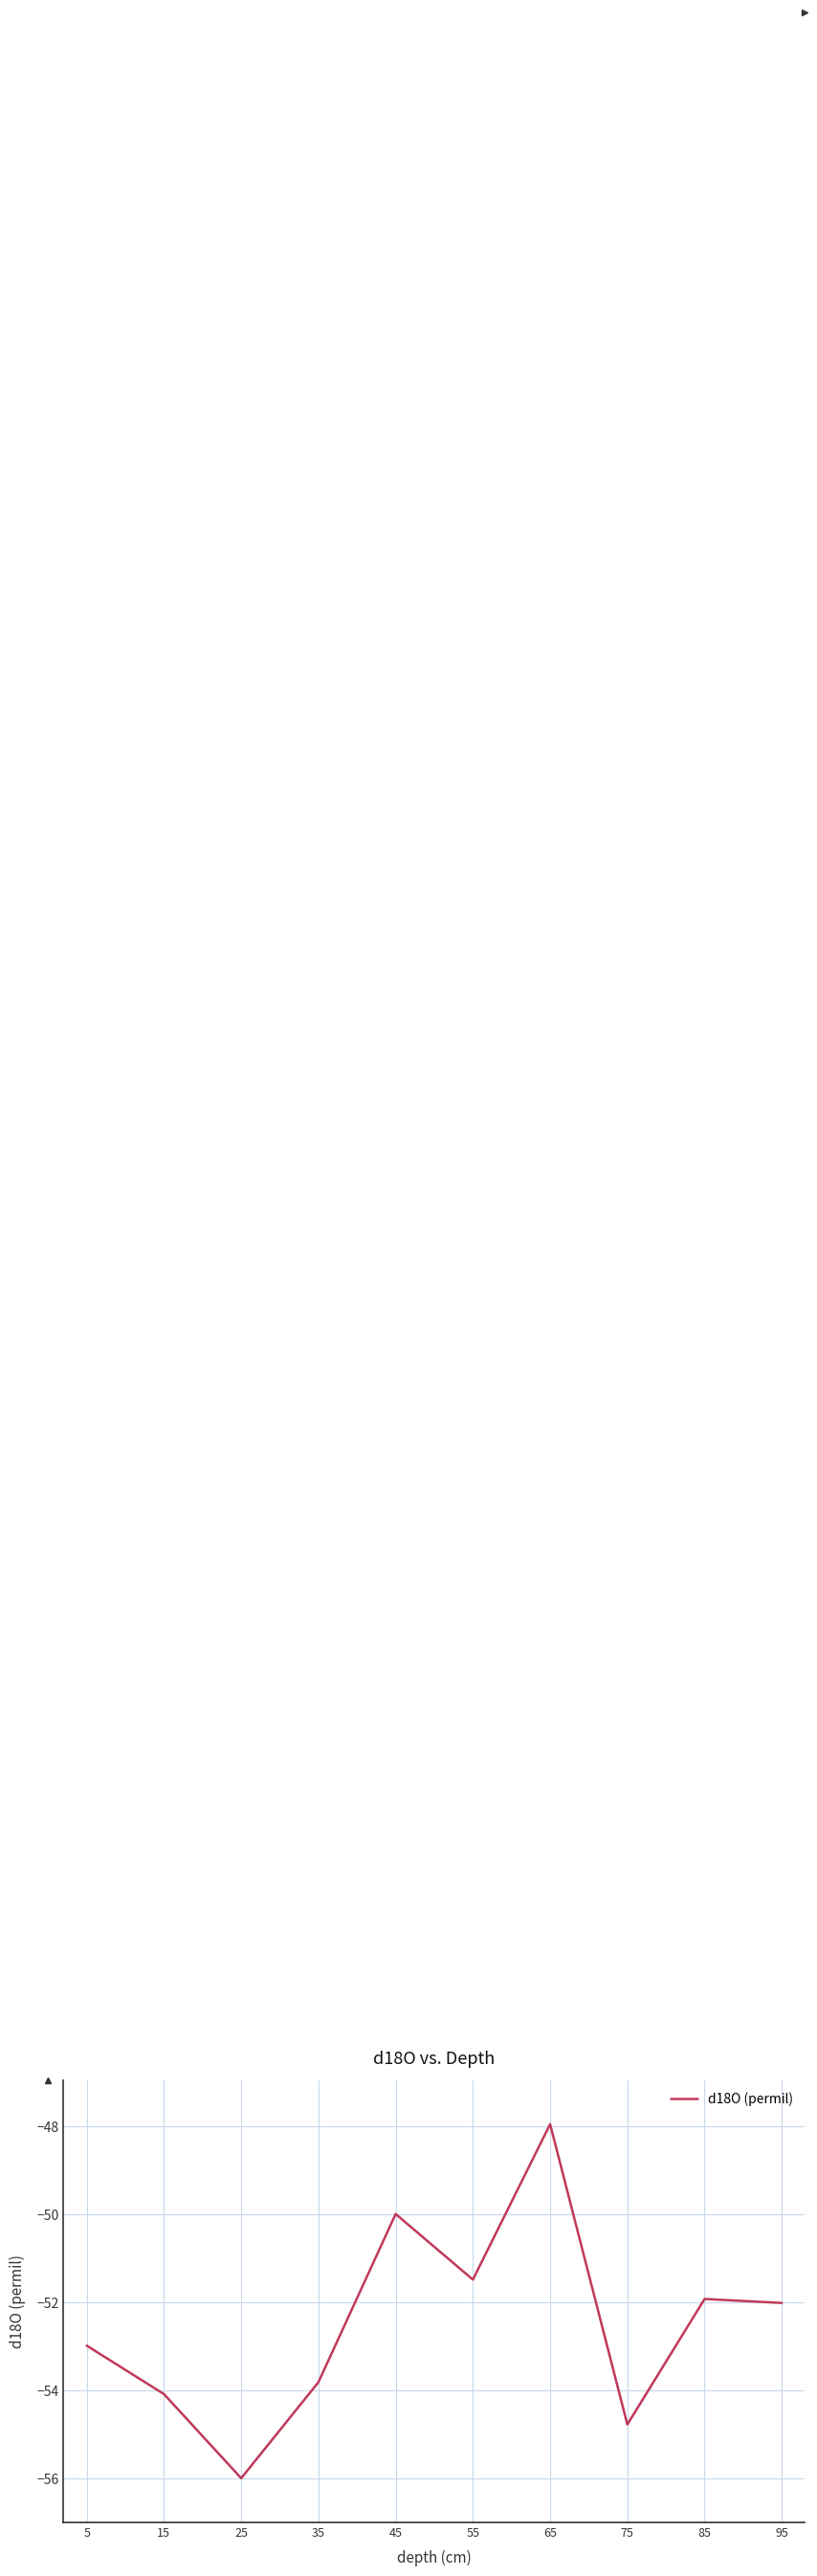

What value does the data have at 35?

-53.8